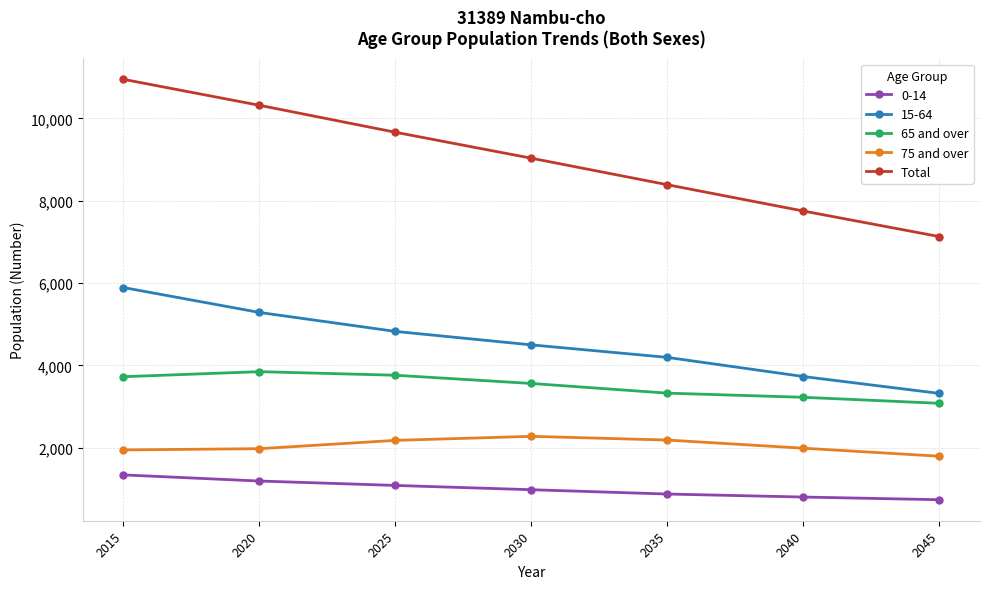

Rank the series at 2015 from lowest to highest value.

0-14, 75 and over, 65 and over, 15-64, Total